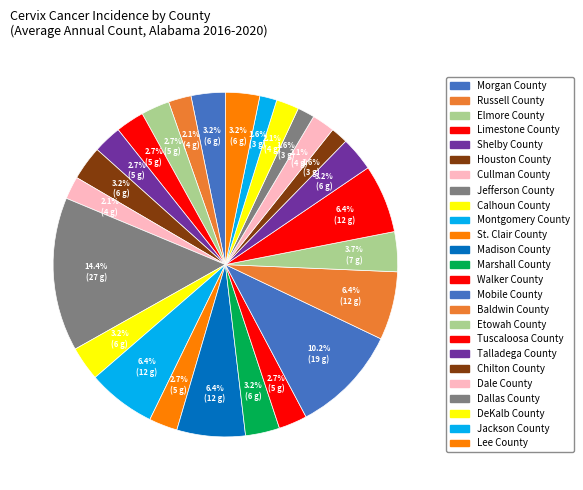

Count the number of slices in the pie.

25